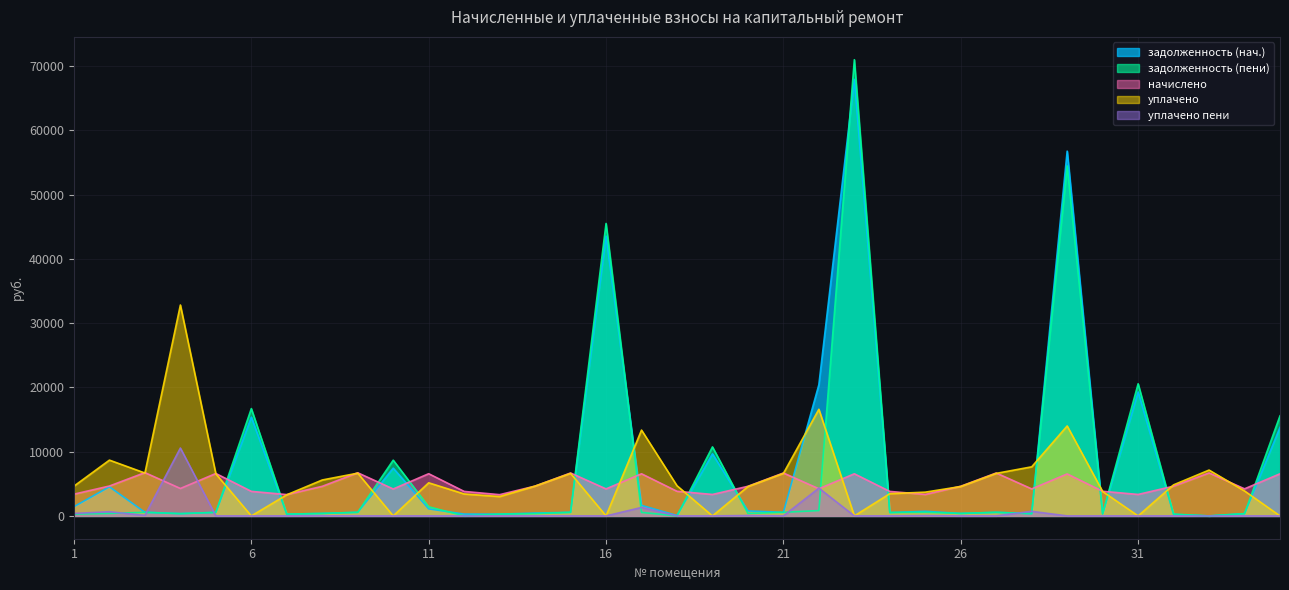

Which category has the highest value in the начислено series?

3